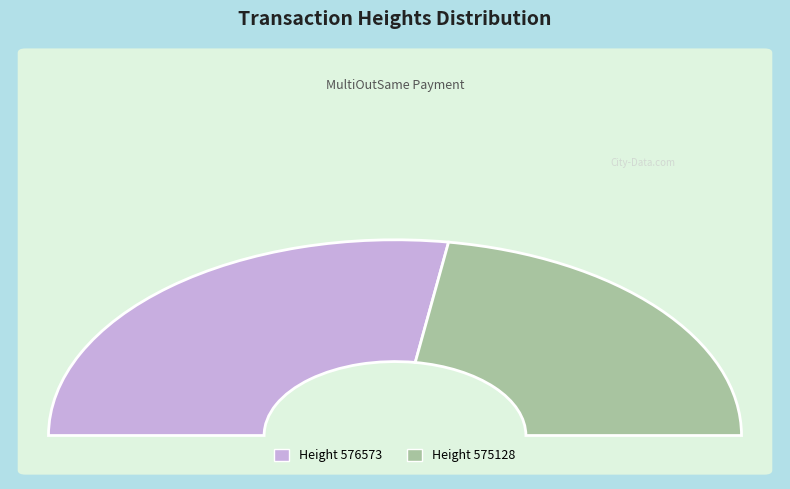

Is it true that 575128 is 54% of the pie?

False